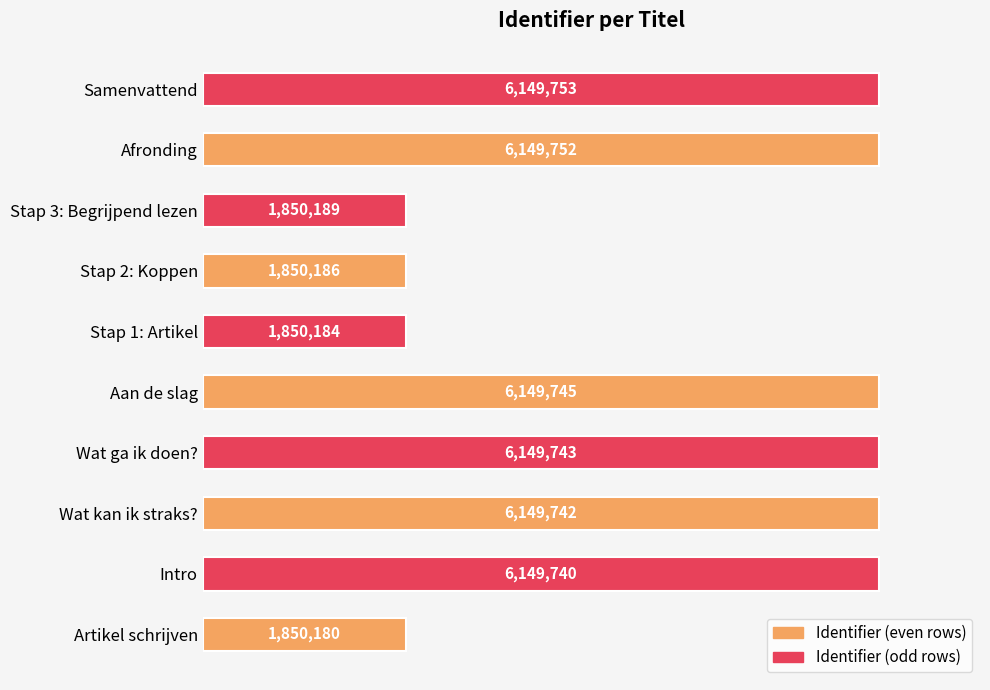

Which has a higher value, Samenvattend or Wat ga ik doen??

Samenvattend